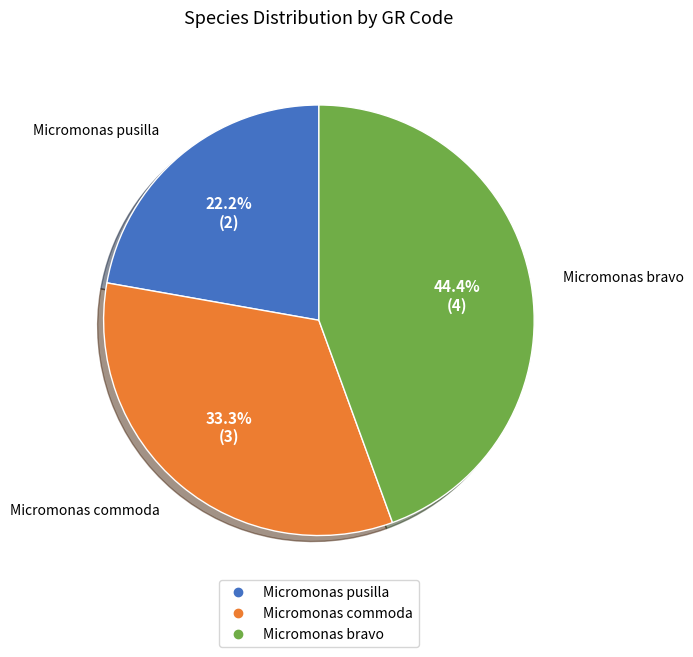

Is there any slice that represents more than half of the pie?

No